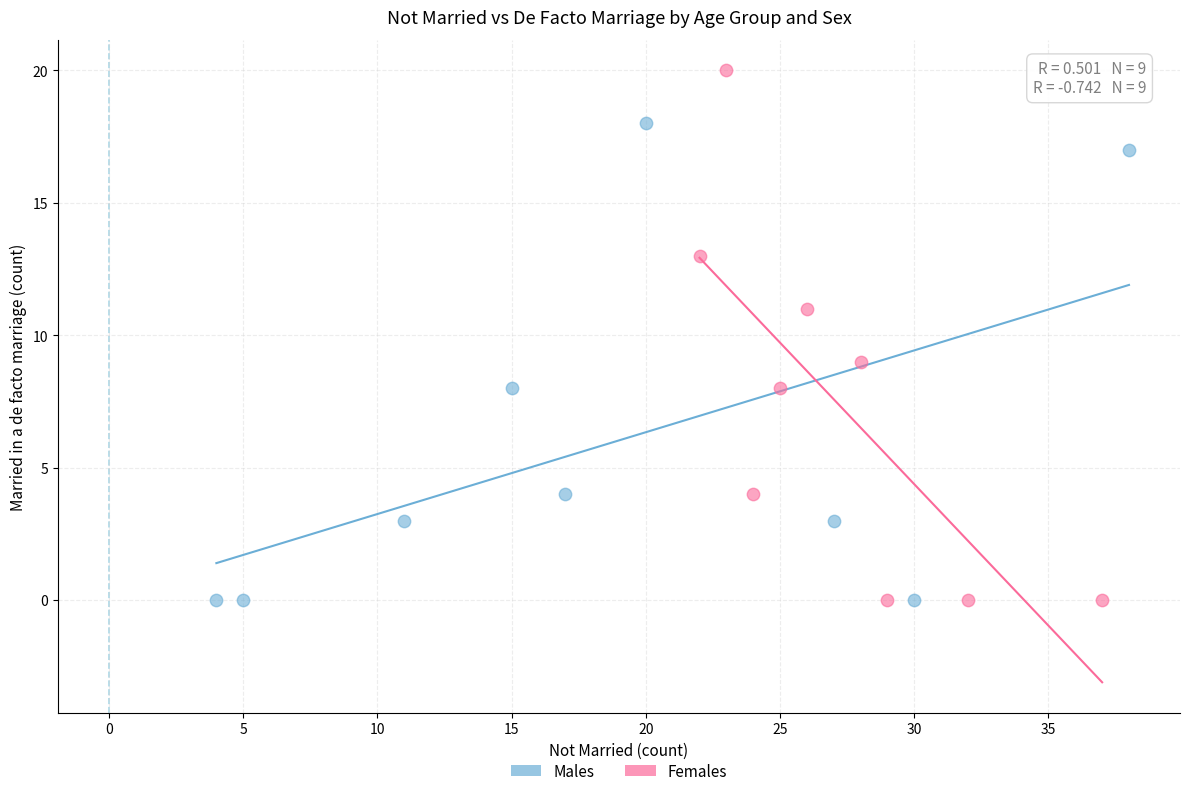

Which series has the largest Y range (max minus min)?

Females